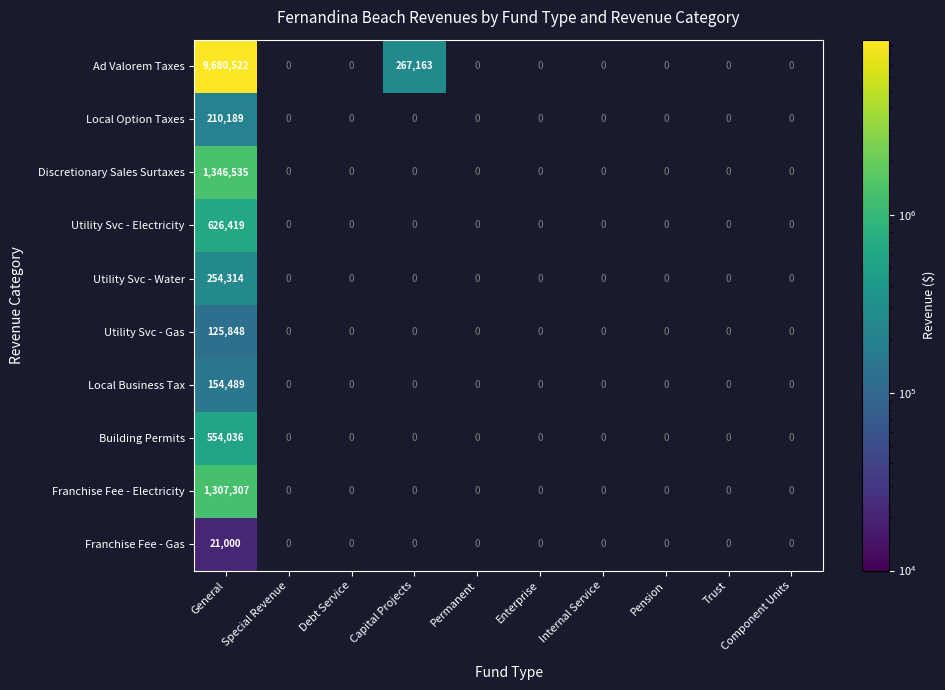

True or false: Utility Svc - Water has a value of 368726 at General.

False